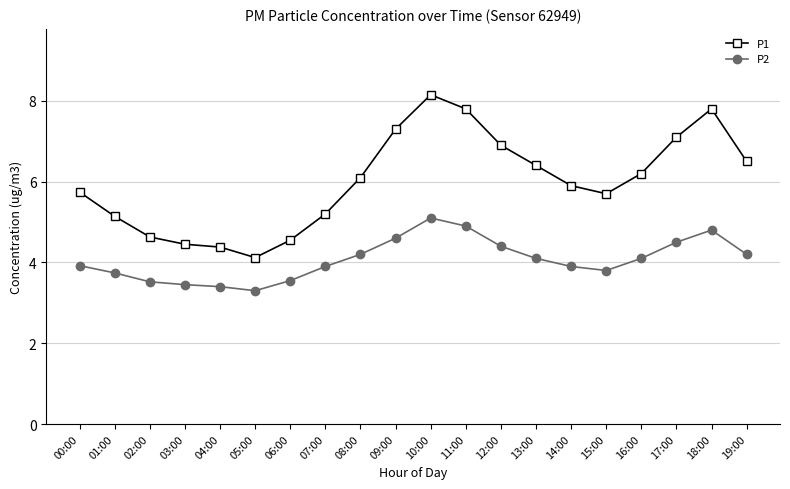

At which label does P2 first exceed 4?

08:00